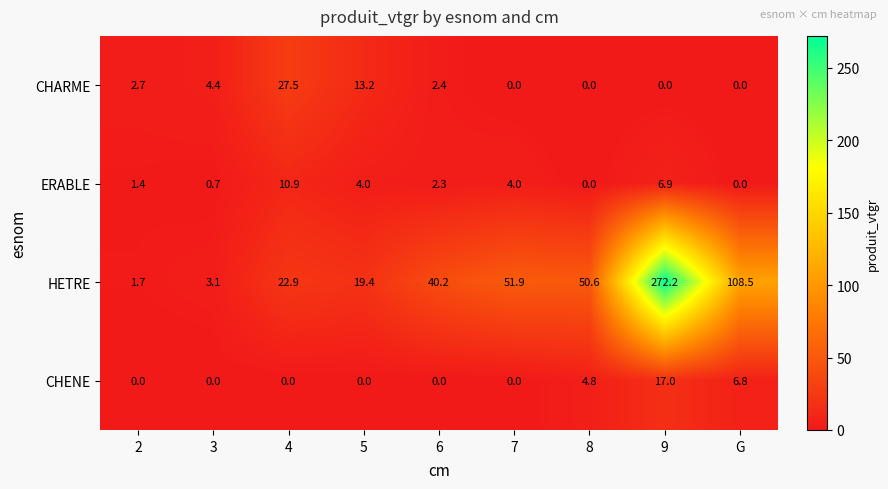

Where is HETRE nearest to the value 136?

G